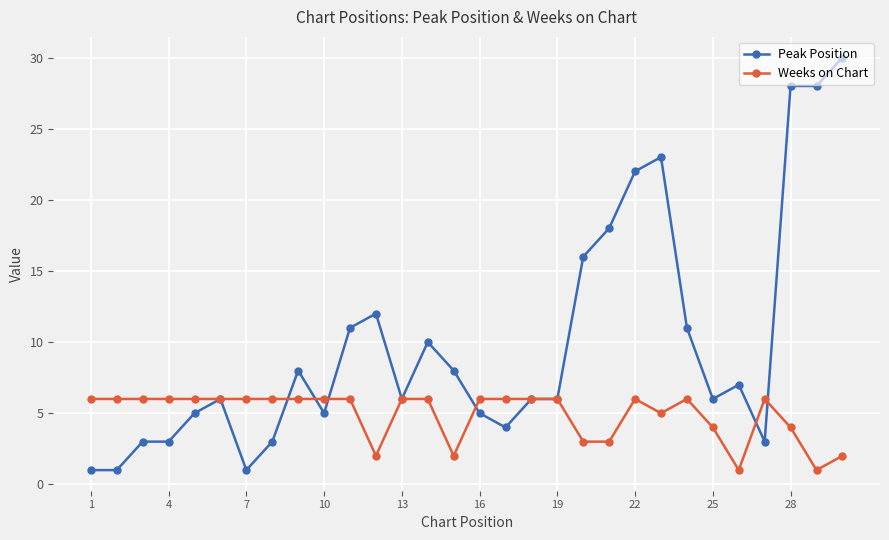

True or false: Peak Position has more than 2 points higher than both neighbors.

True